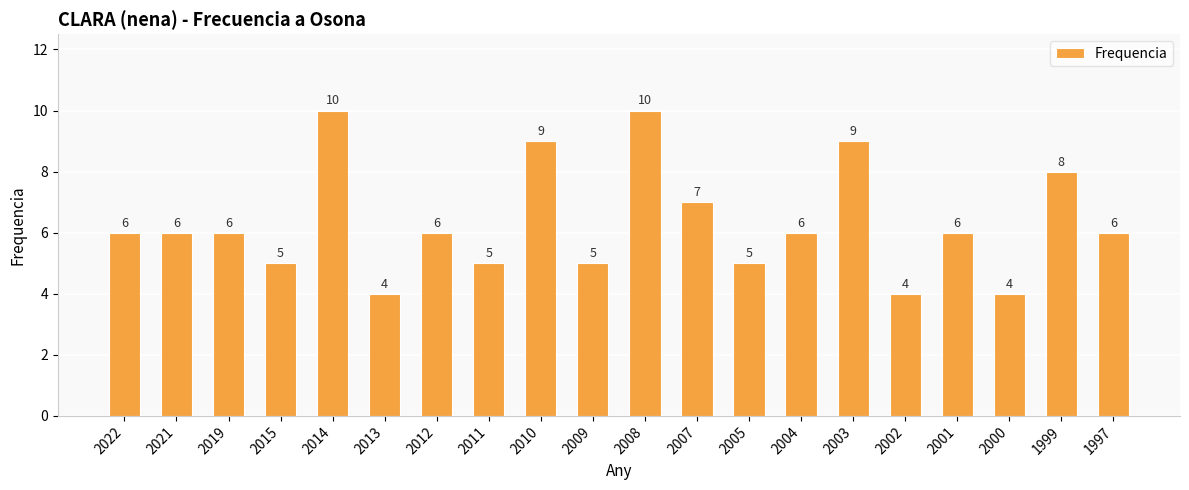

How many data points does each series have?

20